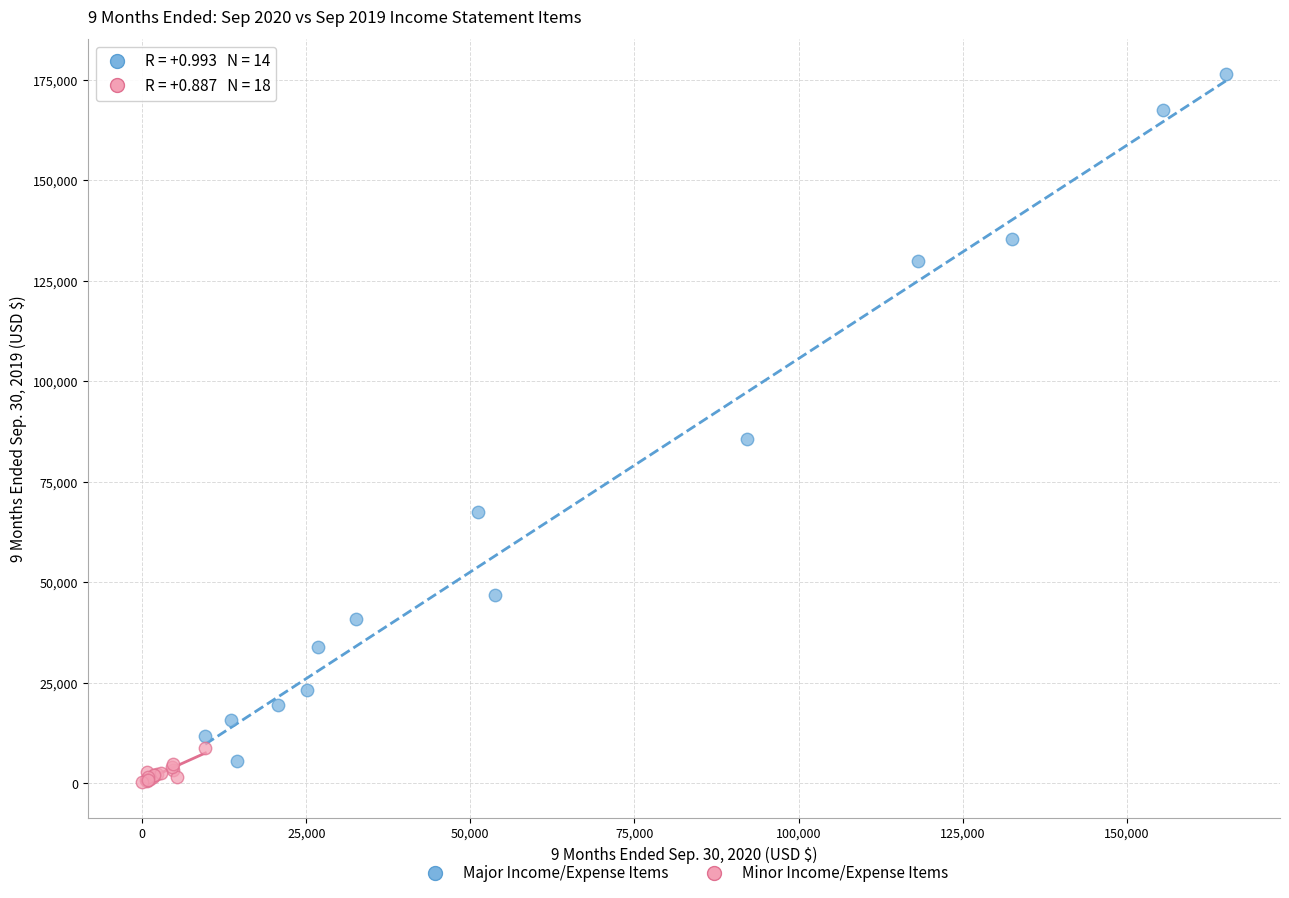

Which series has the widest spread of Y values?

Major Income/Expense Items